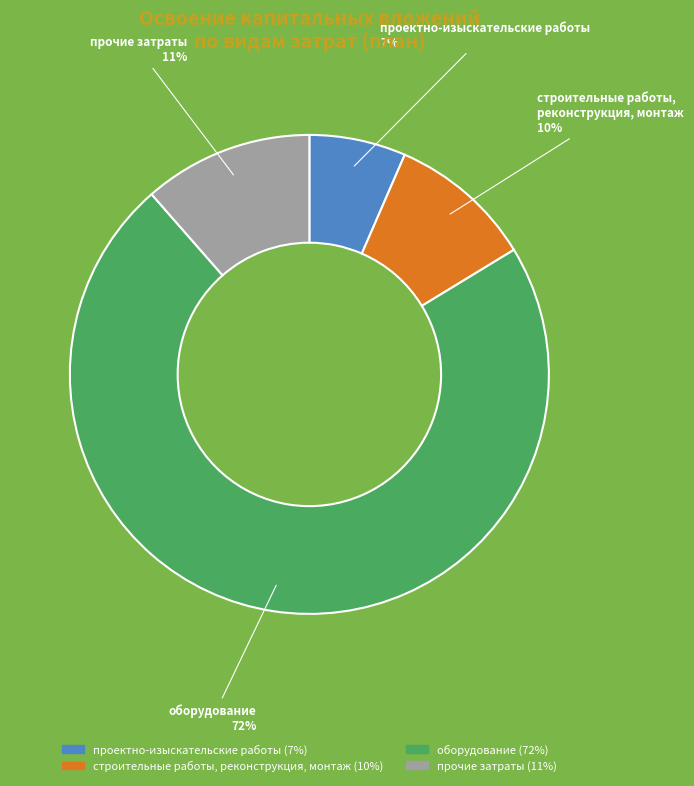

Which has a higher value, прочие затраты or проектно-изыскательские работы?

прочие затраты